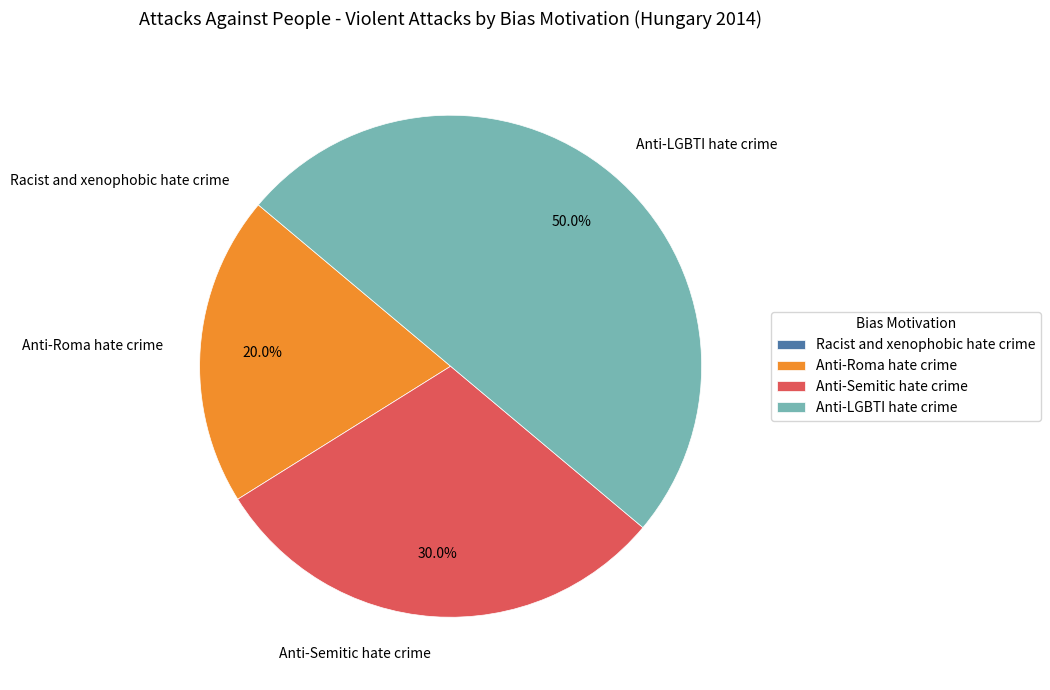

To the nearest percent, what is the difference between the largest and smallest slice percentages?

50%